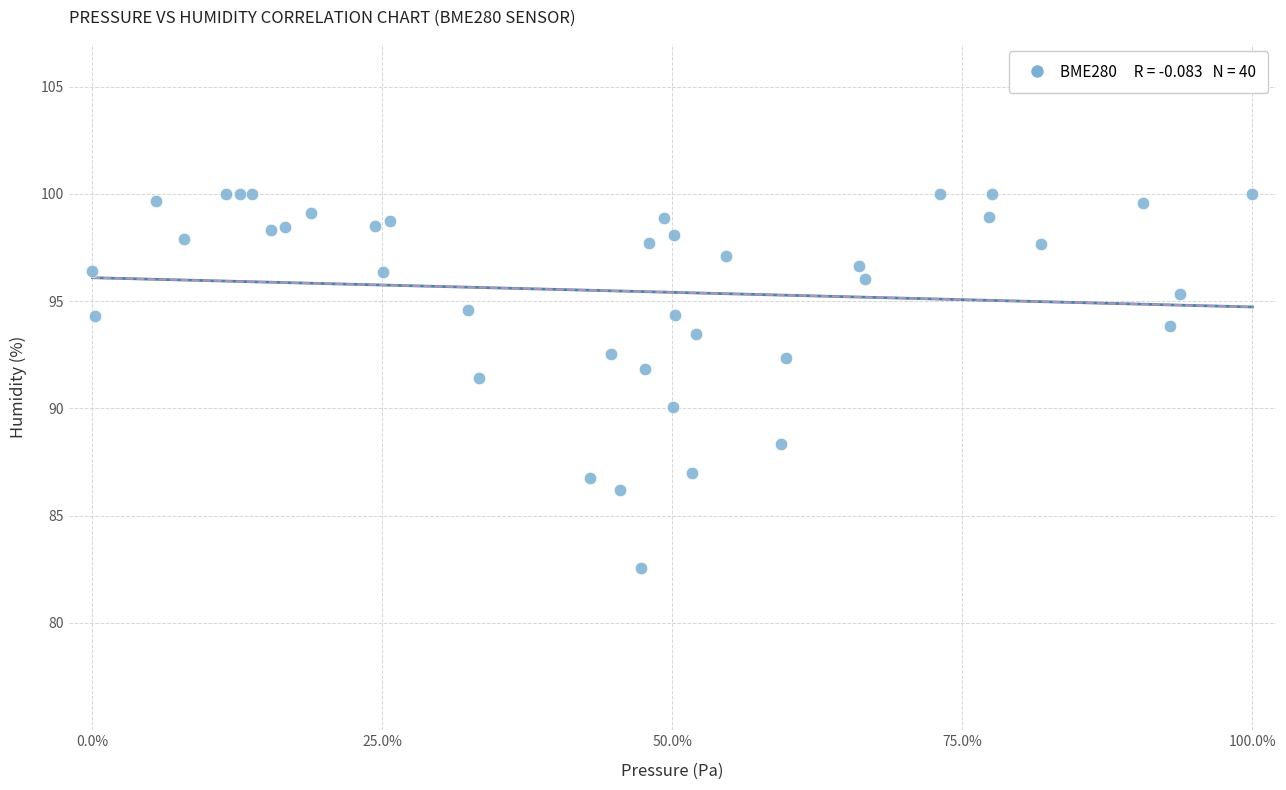

What is the range of X values (max minus min)?

100.0